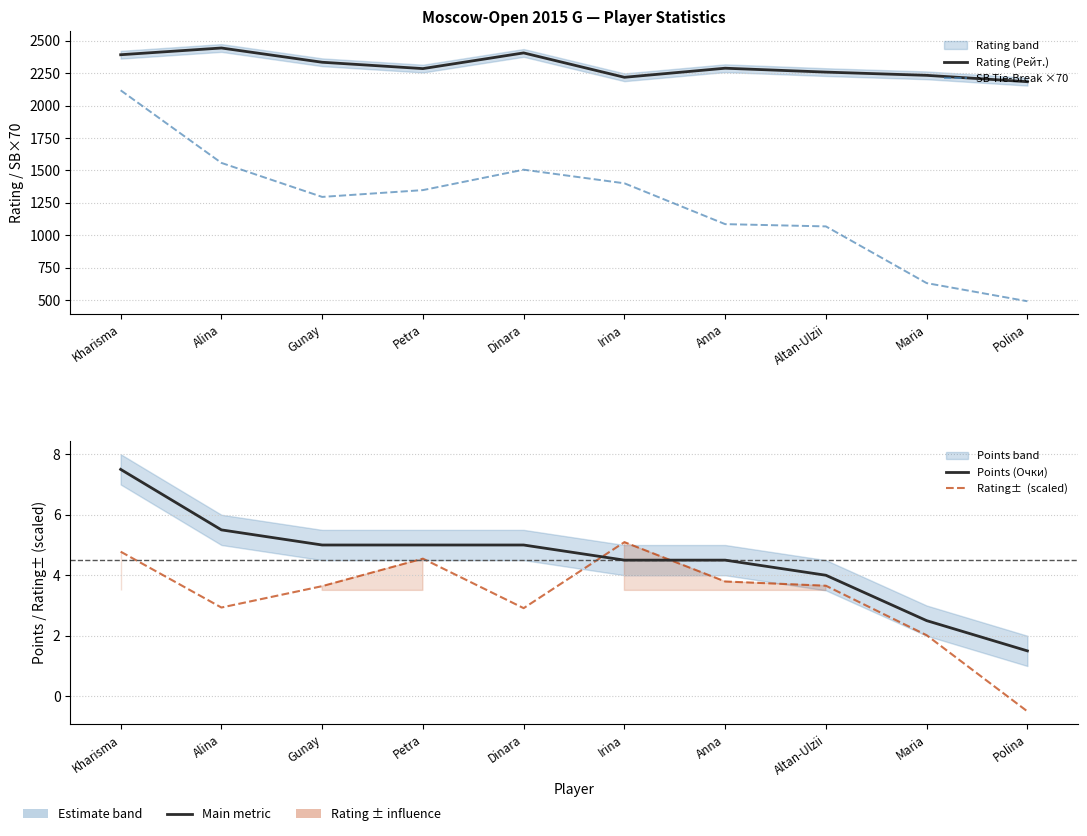

What are all the series names shown in the legend?

Rating (Рейт.), SB Tie-Break ×70, Points (Очки), Rating±  (scaled)